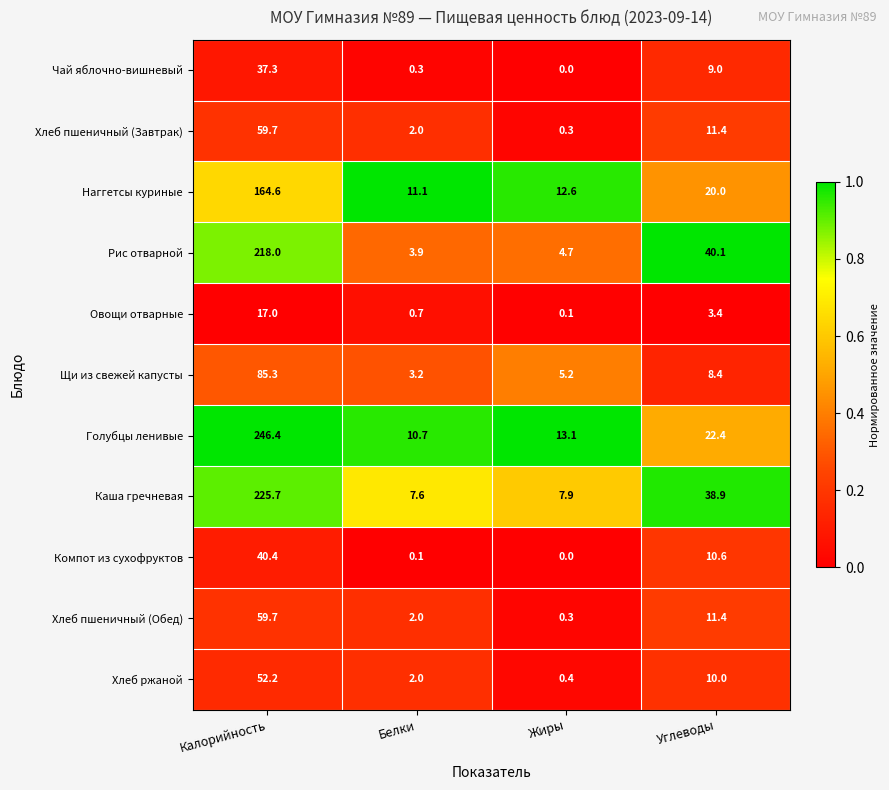

What is the difference between the maximum and second lowest values in the Хлеб пшеничный (Завтрак) series?

57.7